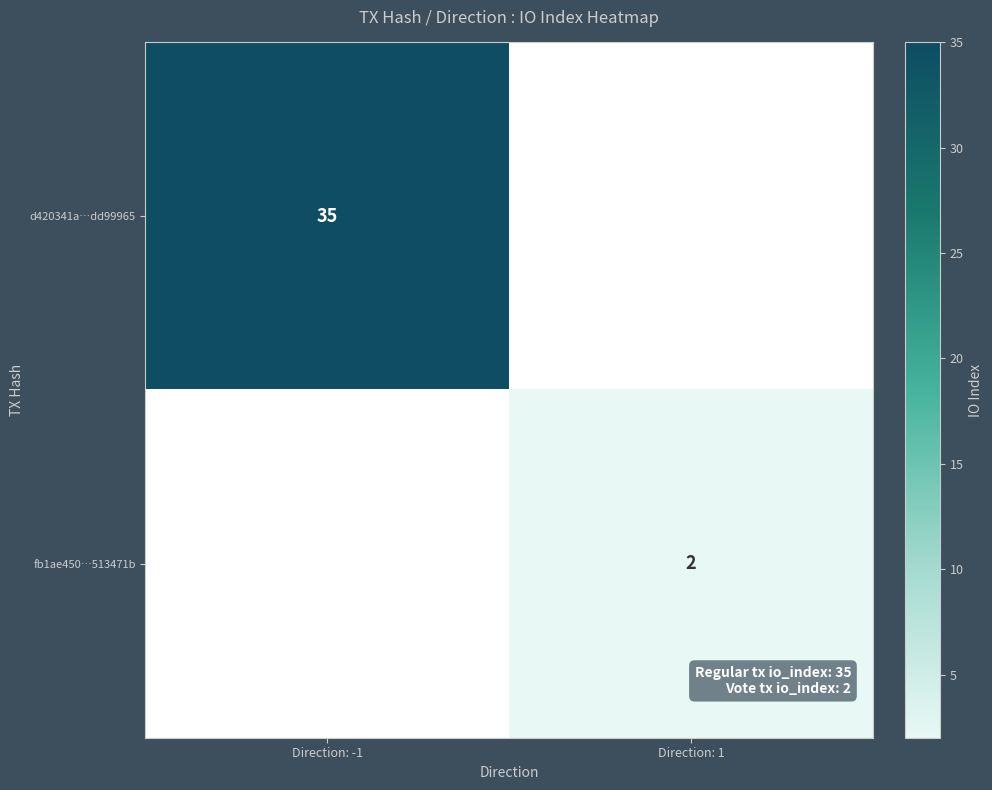

The fb1ae450…513471b series shows 2 at Direction: 1. True or false?

True